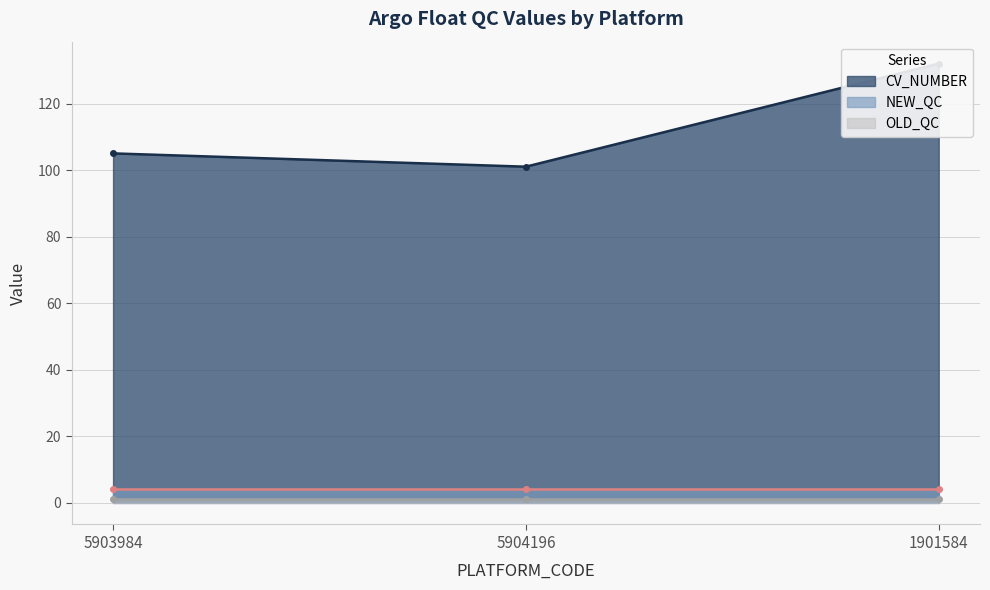

At which category is the sum across all series the highest?

1901584